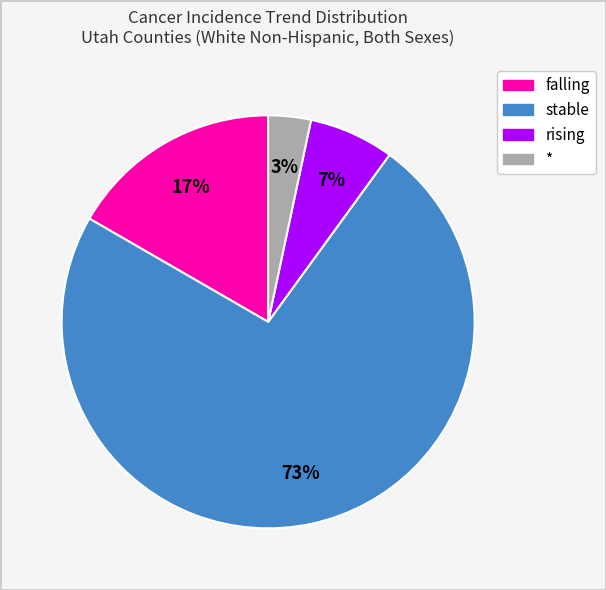

Which slice is the largest?

stable